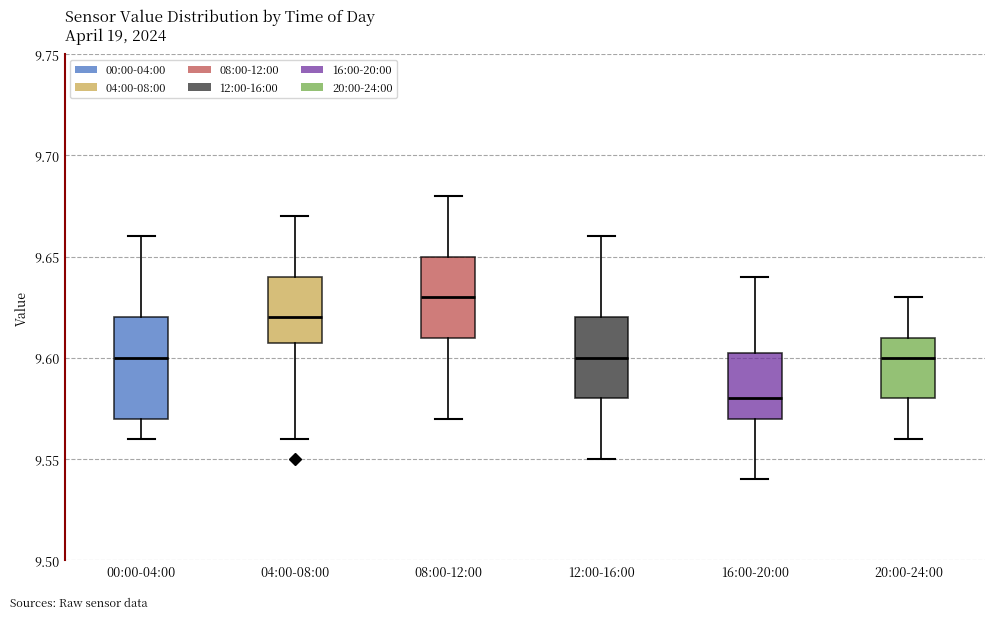

Reading left to right, transcribe this box plot: for each box, give where its median line is, the range the box spans, and where its two whiskers end, as read against the y-axis. The values are not printed on the chart, so give them approximately, as read against the axis.

00:00-04:00: median 9.600, box 9.570 to 9.620, whiskers 9.560 to 9.660
04:00-08:00: median 9.620, box 9.610 to 9.640, whiskers 9.560 to 9.670
08:00-12:00: median 9.630, box 9.610 to 9.650, whiskers 9.570 to 9.680
12:00-16:00: median 9.600, box 9.580 to 9.620, whiskers 9.550 to 9.660
16:00-20:00: median 9.580, box 9.570 to 9.605, whiskers 9.540 to 9.640
20:00-24:00: median 9.600, box 9.580 to 9.610, whiskers 9.560 to 9.630